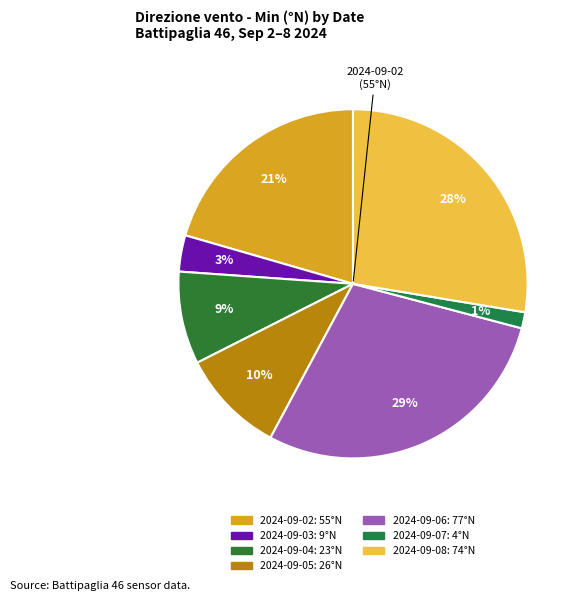

Is there any slice that represents more than half of the pie?

No